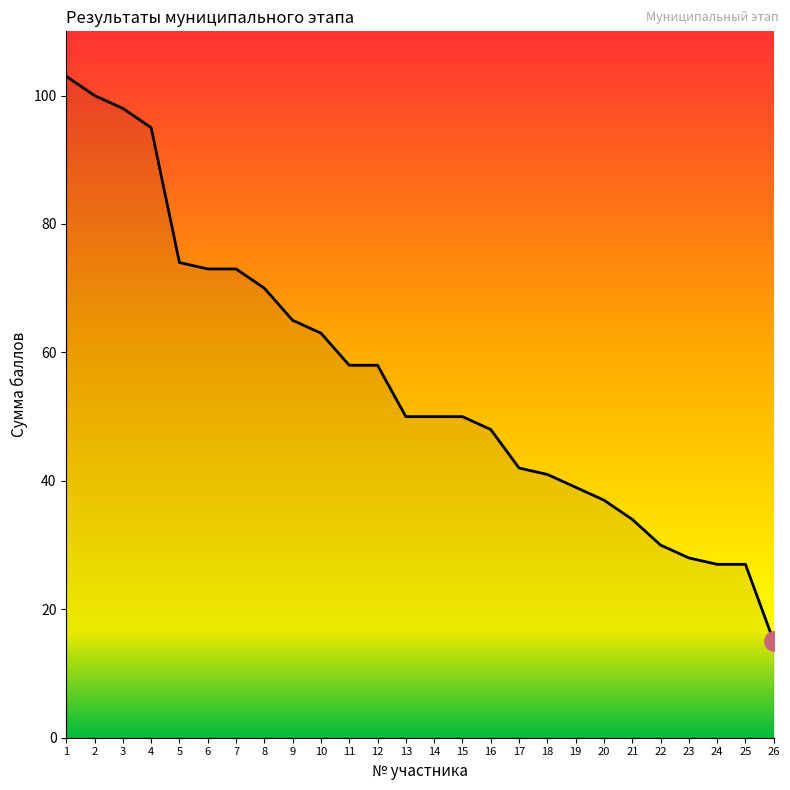

Between 25 and 19, which is larger?

19